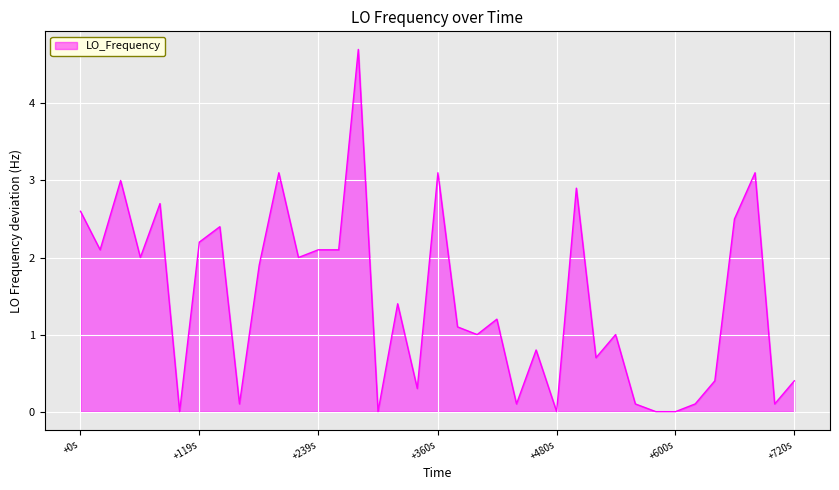

Reading right to left, list all the values displayed in this chart.

0.4	0.1	3.1	2.5	0.4	0.1	0.0	0.0	0.1	1.0	0.7	2.9	0.0	0.8	0.1	1.2	1.0	1.1	3.1	0.3	1.4	0.0	4.7	2.1	2.1	2.0	3.1	1.9	0.1	2.4	2.2	0.0	2.7	2.0	3.0	2.1	2.6